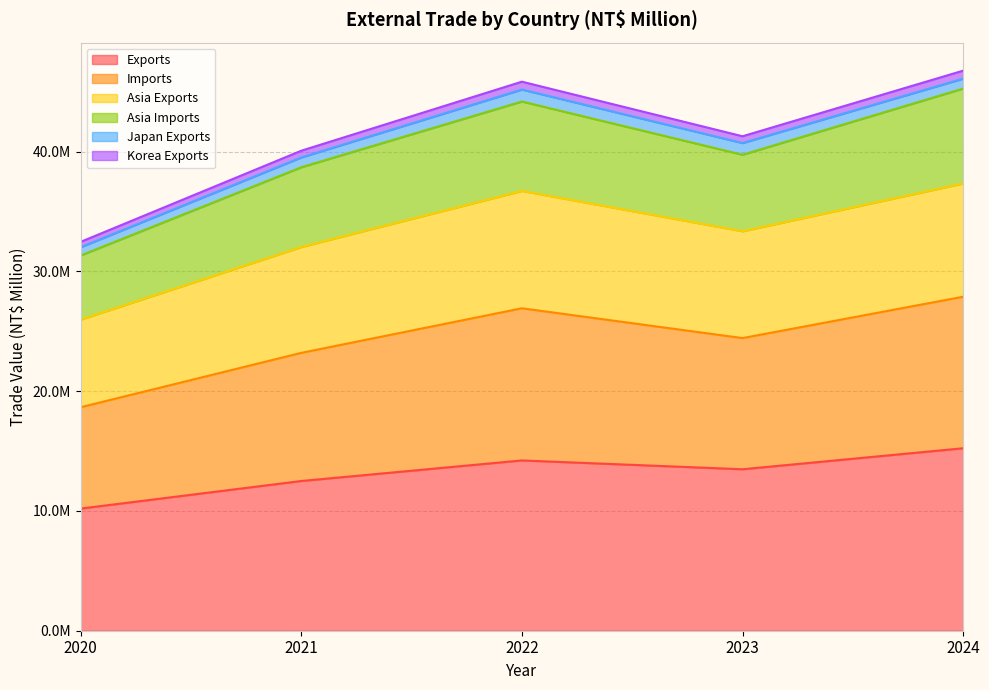

What is the minimum value shown in the chart?

10198736